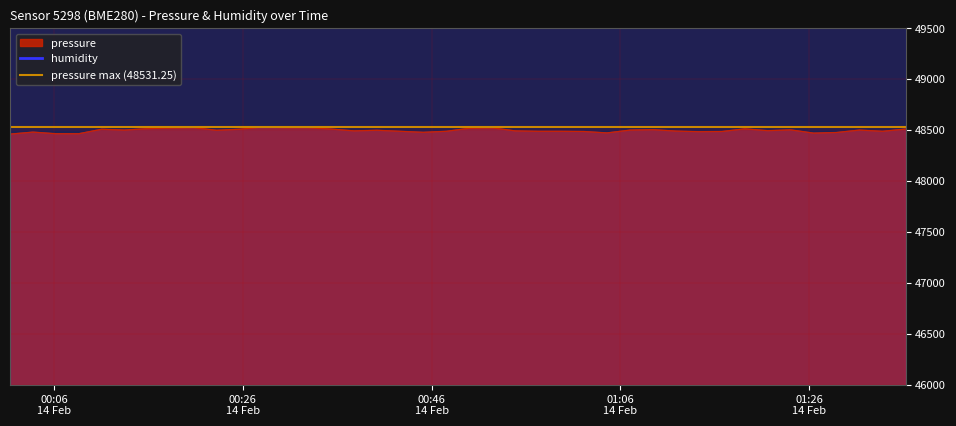

What is the average value?

48497.9